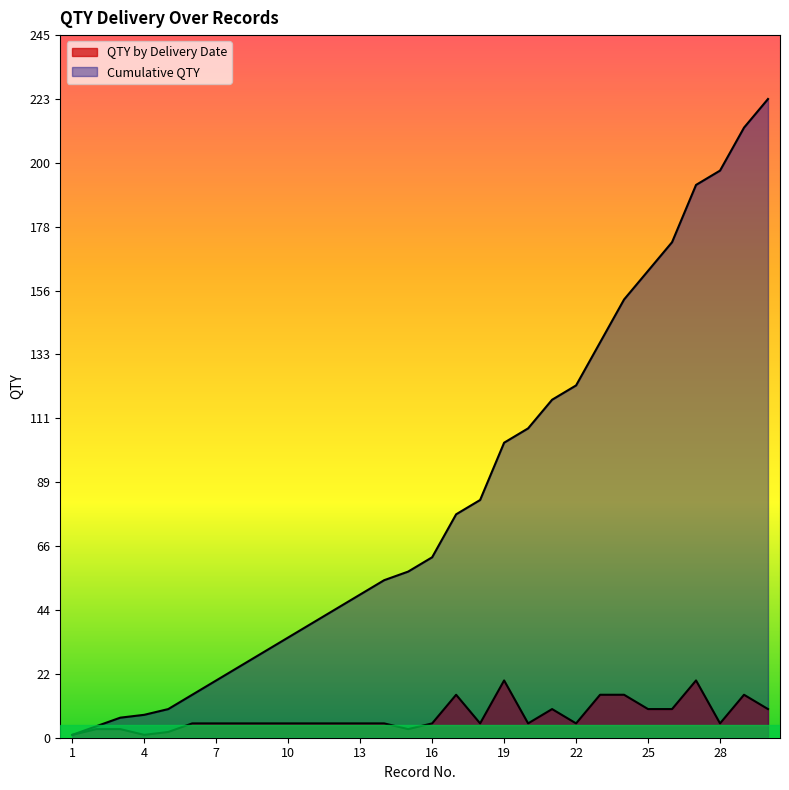

Between 21 and 29, which series saw the biggest shift?

Cumulative QTY